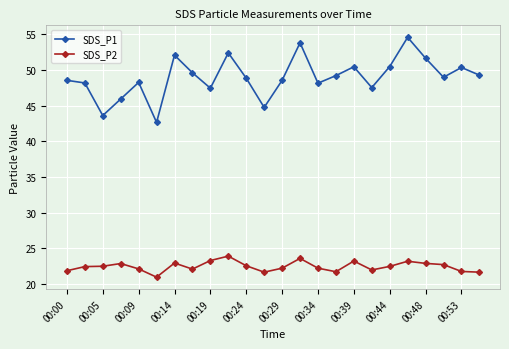

Count the number of categories in the chart.

24